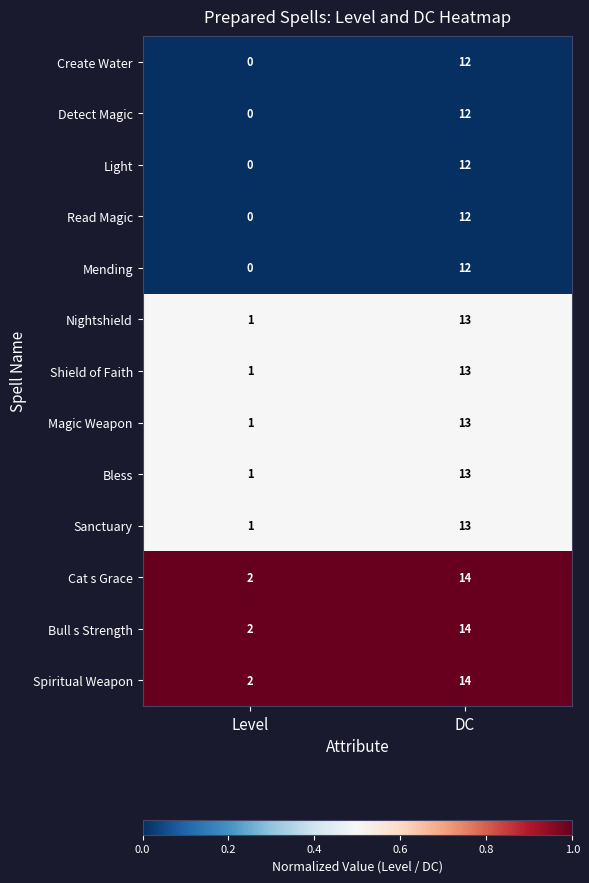

The value of Create Water at Level is 0. True or false?

True